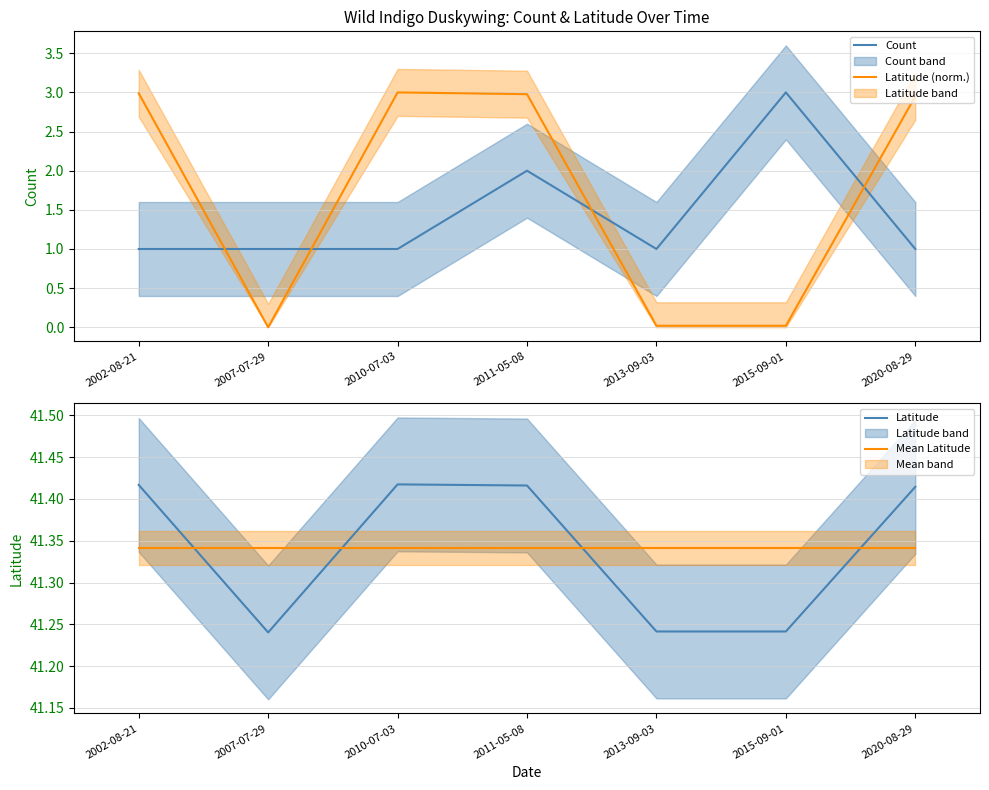

Reading left to right, list all the values displayed in this chart.

Count: 2002-08-21=1.0	2007-07-29=1.0	2010-07-03=1.0	2011-05-08=2.0	2013-09-03=1.0	2015-09-01=3.0	2020-08-29=1.0
Latitude (norm.): 2002-08-21=3.0	2007-07-29=0.0	2010-07-03=3.0	2011-05-08=3.0	2013-09-03=0.0	2015-09-01=0.0	2020-08-29=2.9
Latitude: 2002-08-21=41.4	2007-07-29=41.2	2010-07-03=41.4	2011-05-08=41.4	2013-09-03=41.2	2015-09-01=41.2	2020-08-29=41.4
Mean Latitude: 2002-08-21=41.3	2007-07-29=41.3	2010-07-03=41.3	2011-05-08=41.3	2013-09-03=41.3	2015-09-01=41.3	2020-08-29=41.3